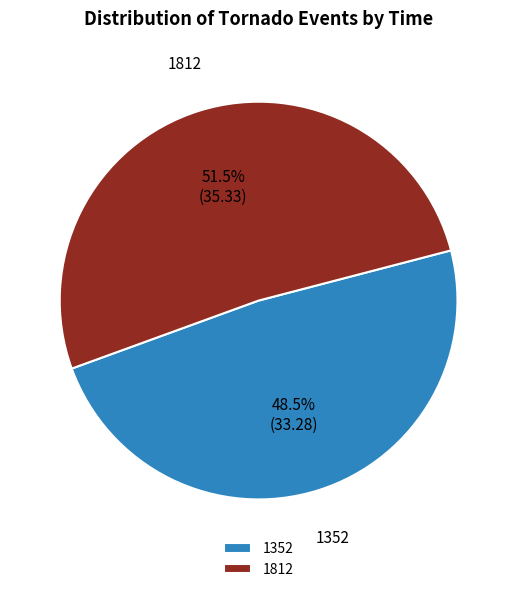

Approximately how many times larger is the value at 1812 compared to 1352?

1.1